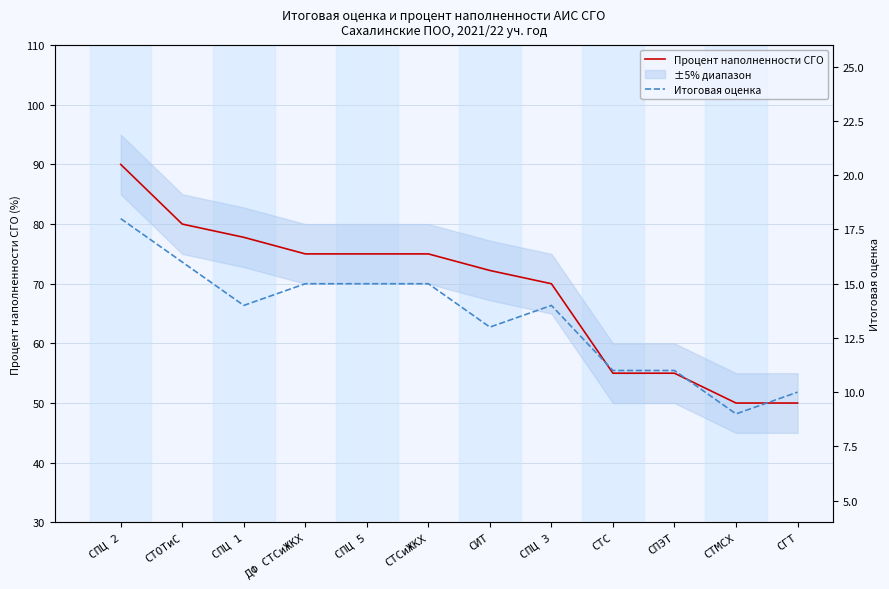

The value of Итоговая оценка at СПЦ 1 is 9.6. True or false?

False